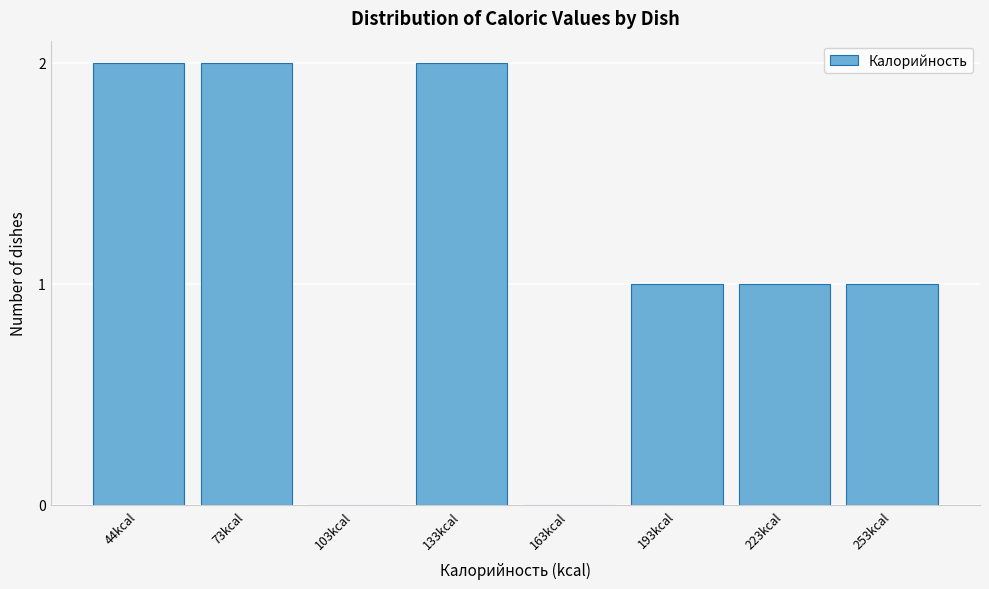

Reading left to right, list all the values displayed in this chart.

44kcal=2	73kcal=2	103kcal=0	133kcal=2	163kcal=0	193kcal=1	223kcal=1	253kcal=1